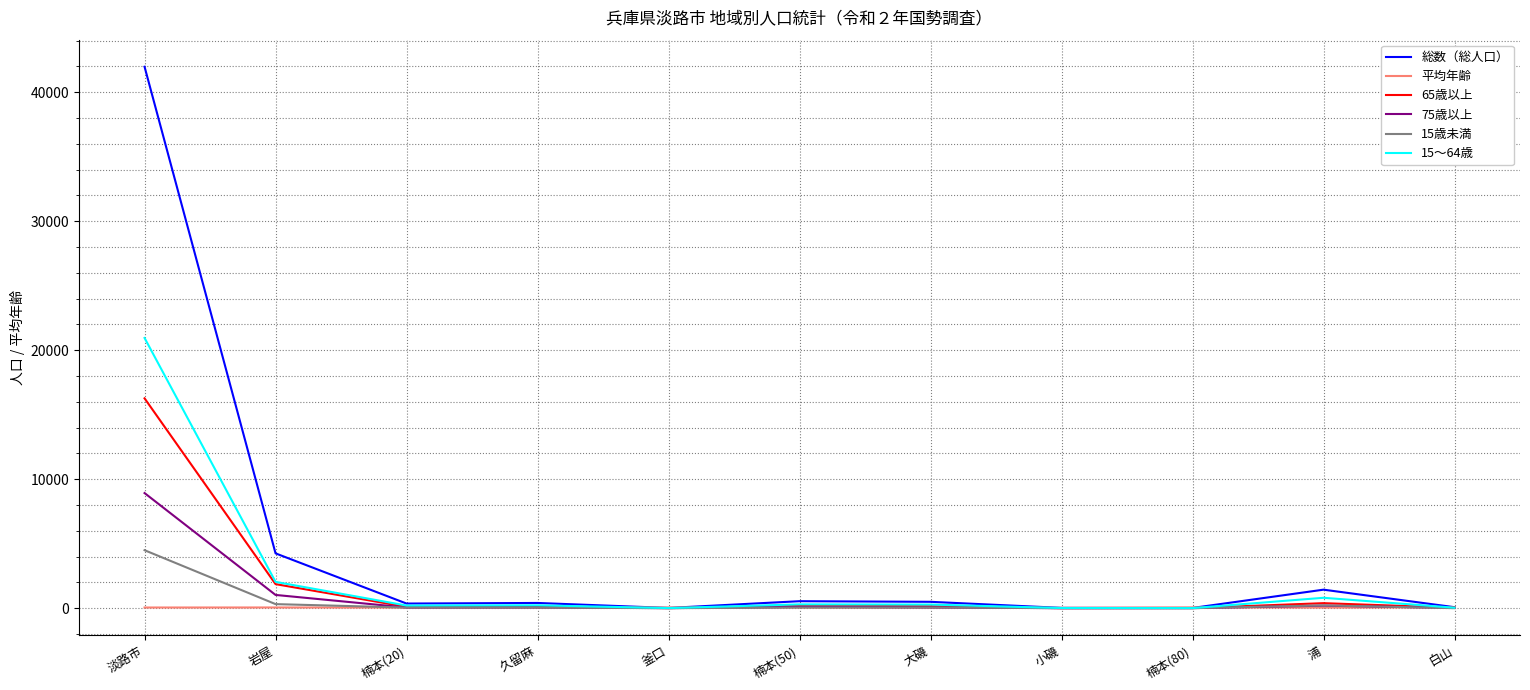

In 15～64歳, how many points are higher than both neighbors (excluding endpoints)?

3